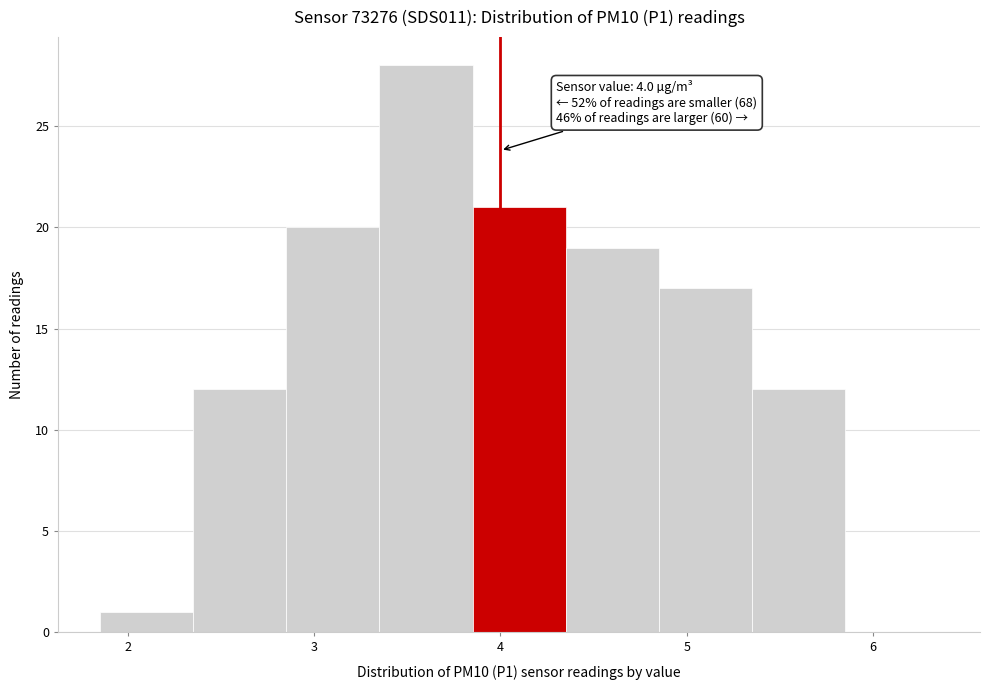

Which range on the x-axis has the tallest bar?

3.35 to 3.85